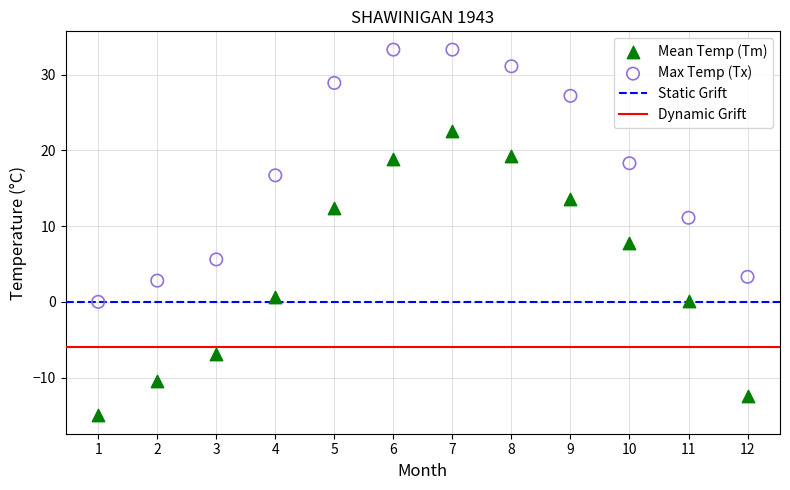

Which series has the widest spread of Y values?

Mean Temp (Tm)